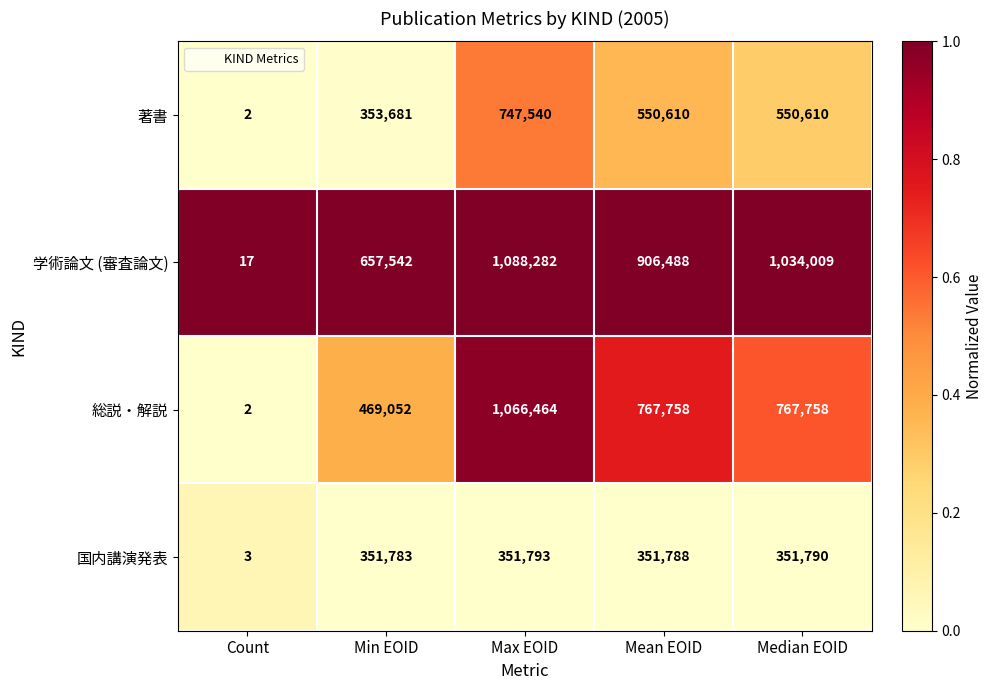

What is the sum of all 総説・解説 values?

3071034